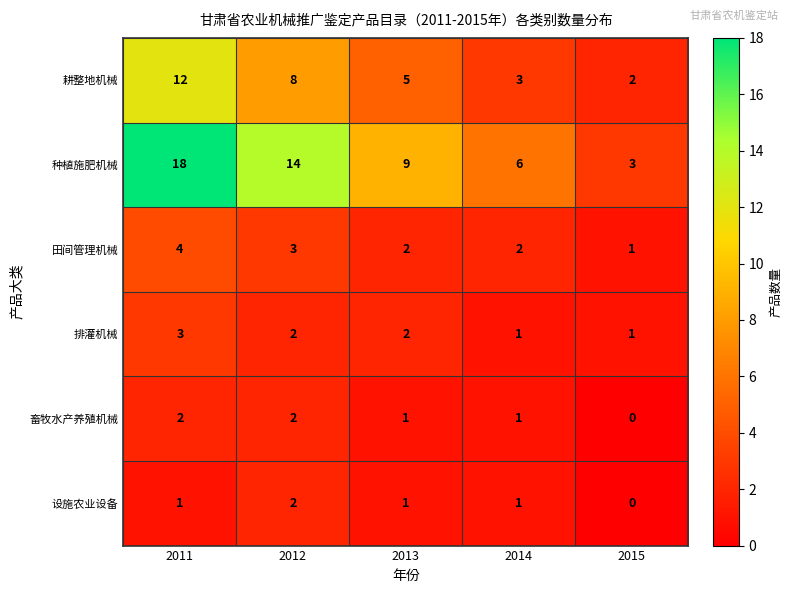

At 2011, list the series in order from smallest to largest.

设施农业设备, 畜牧水产养殖机械, 排灌机械, 田间管理机械, 耕整地机械, 种植施肥机械